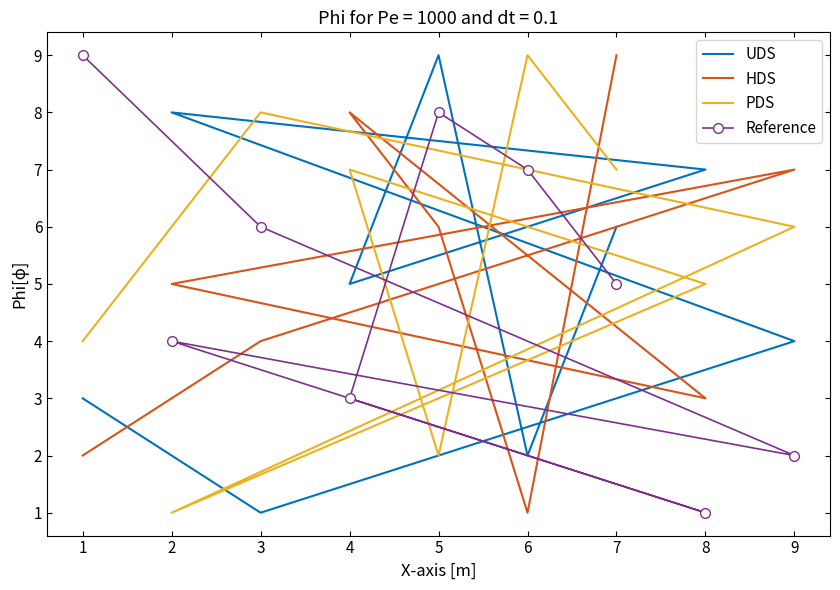

How many data points does each series have?

9